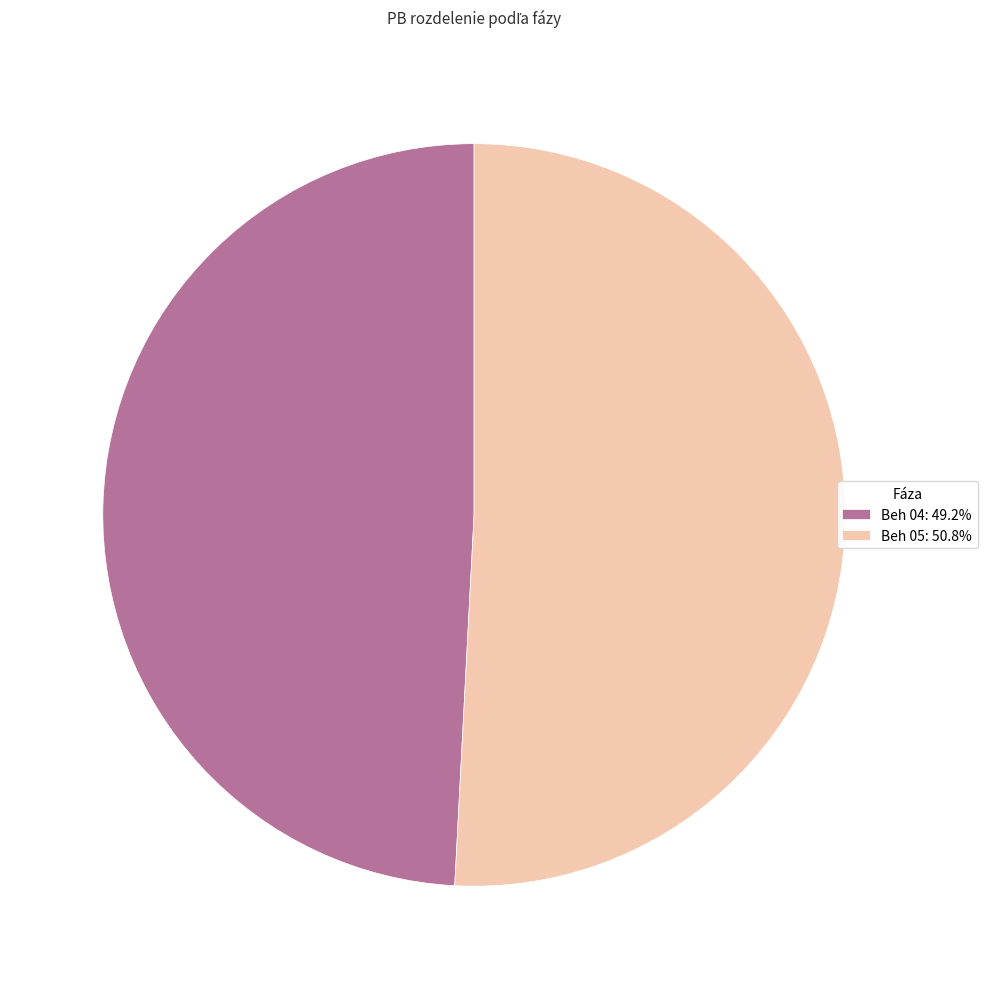

Do Beh 04: 49.2% and Beh 05: 50.8% together represent more than half of the pie?

Yes